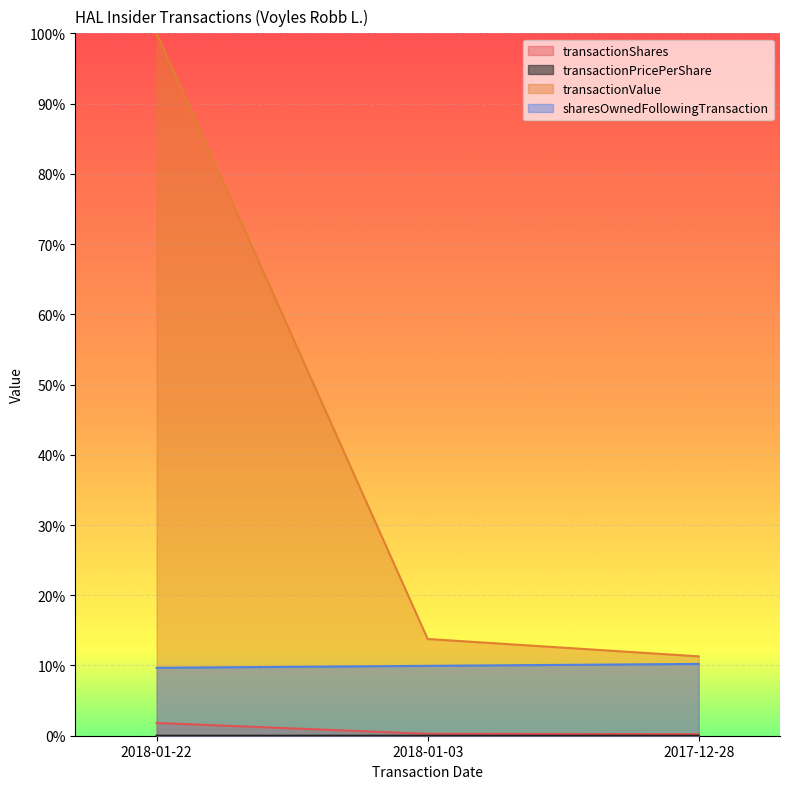

At which category does the chart reach its minimum across all series?

2017-12-28